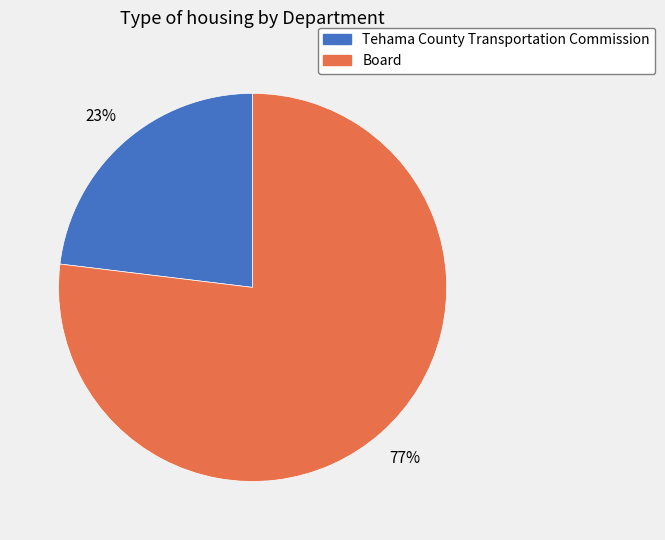

Is it true that Board is 91% of the pie?

False